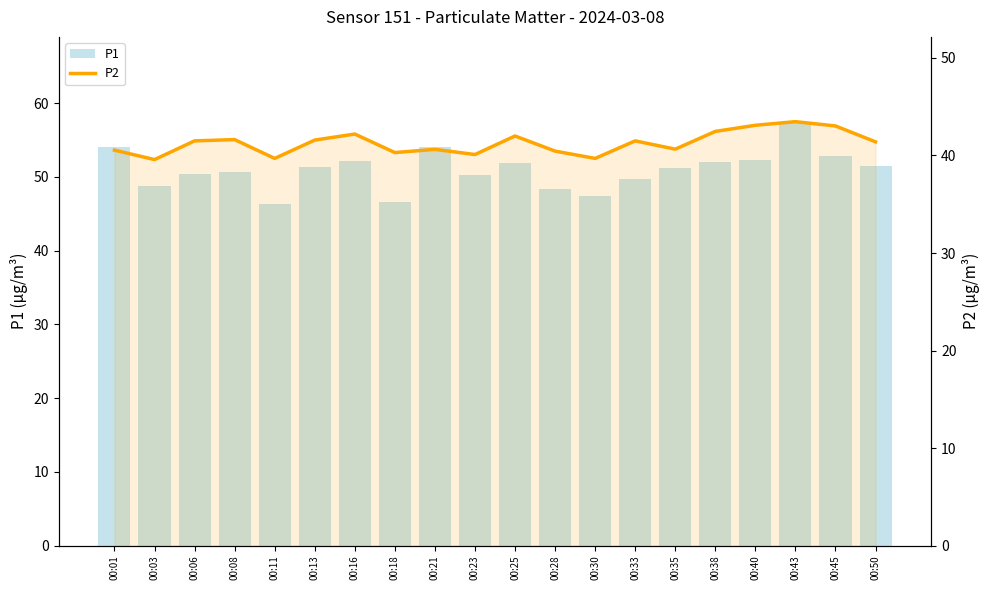

Rank the series at 00:25 from lowest to highest value.

P2, P1